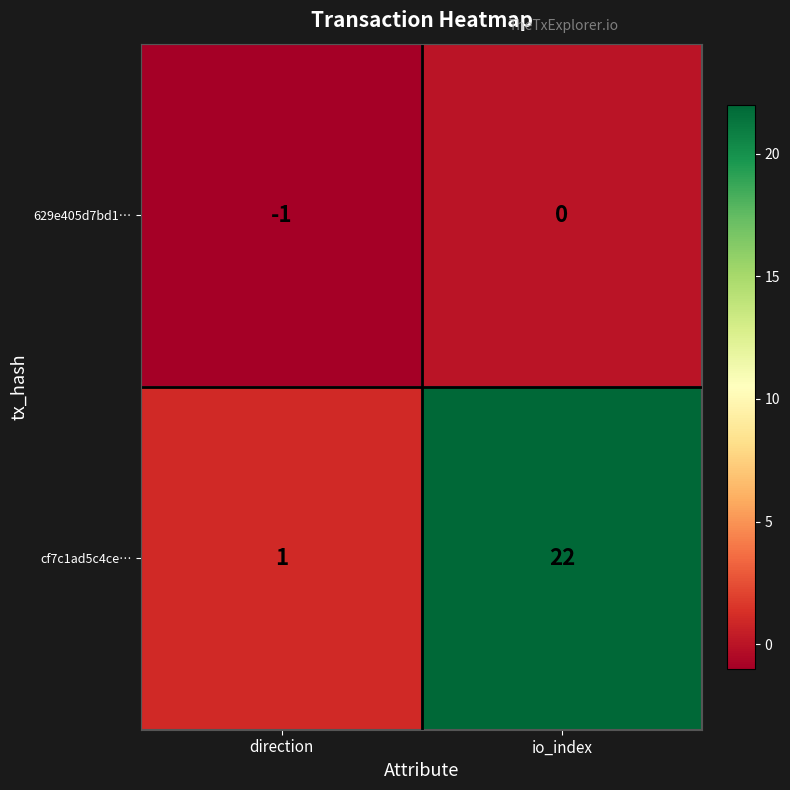

The cf7c1ad5c4ce… series shows 32 at io_index. True or false?

False